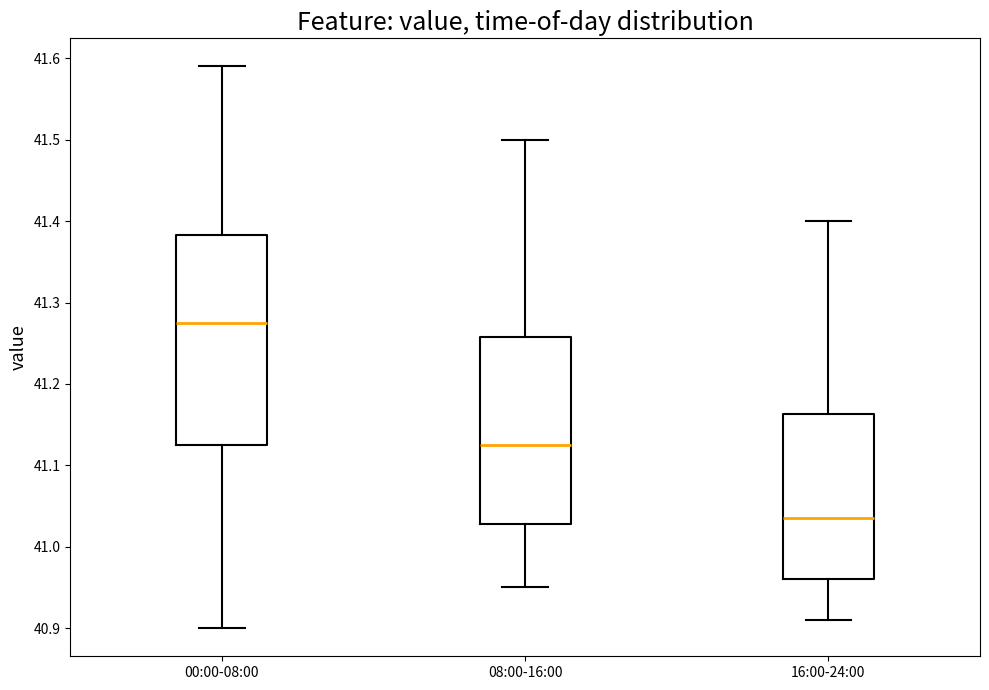

Where is the lower edge of the box for 00:00-08:00 on the y-axis? The values are not printed on the chart, so give them approximately, as read against the axis.

41.13